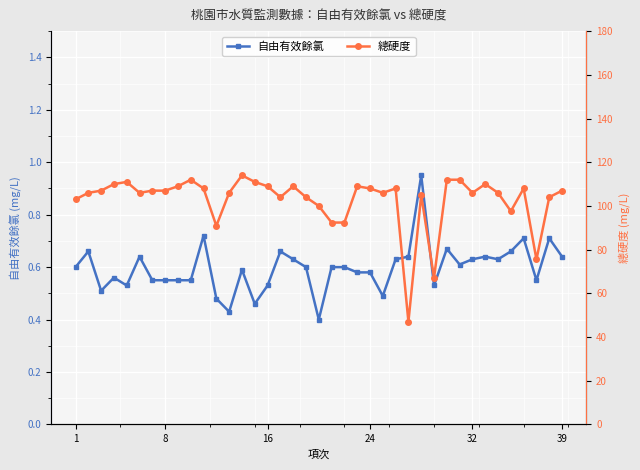

True or false: 自由有效餘氯 has more than 0 interior local peaks.

True